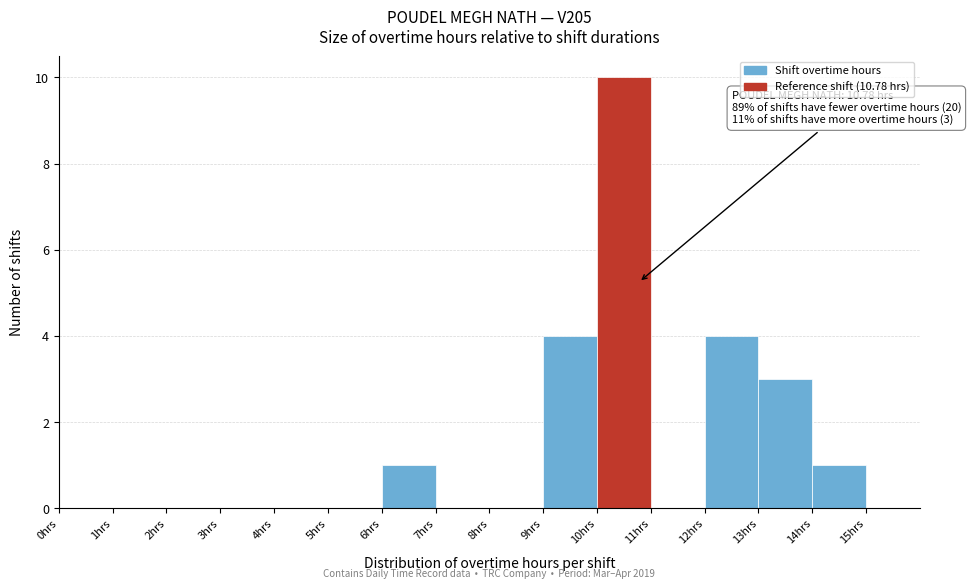

Over which range of the x-axis is the bar tallest?

10 to 11